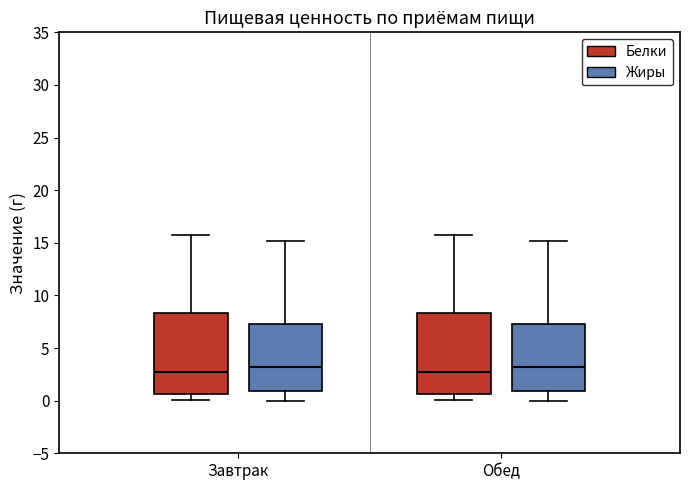

Reading left to right, read every box against the y-axis: the position of its median line, the range the box covers, and the ends of its whiskers. The values are not printed on the chart, so give them approximately, as read against the axis.

Завтрак (Белки): median 2.5, box 0.5 to 8.5, whiskers 0.0 to 16.0
Завтрак (Жиры): median 3.0, box 1.0 to 7.5, whiskers 0.0 to 15.0
Обед (Белки): median 2.5, box 0.5 to 8.5, whiskers 0.0 to 16.0
Обед (Жиры): median 3.0, box 1.0 to 7.5, whiskers 0.0 to 15.0